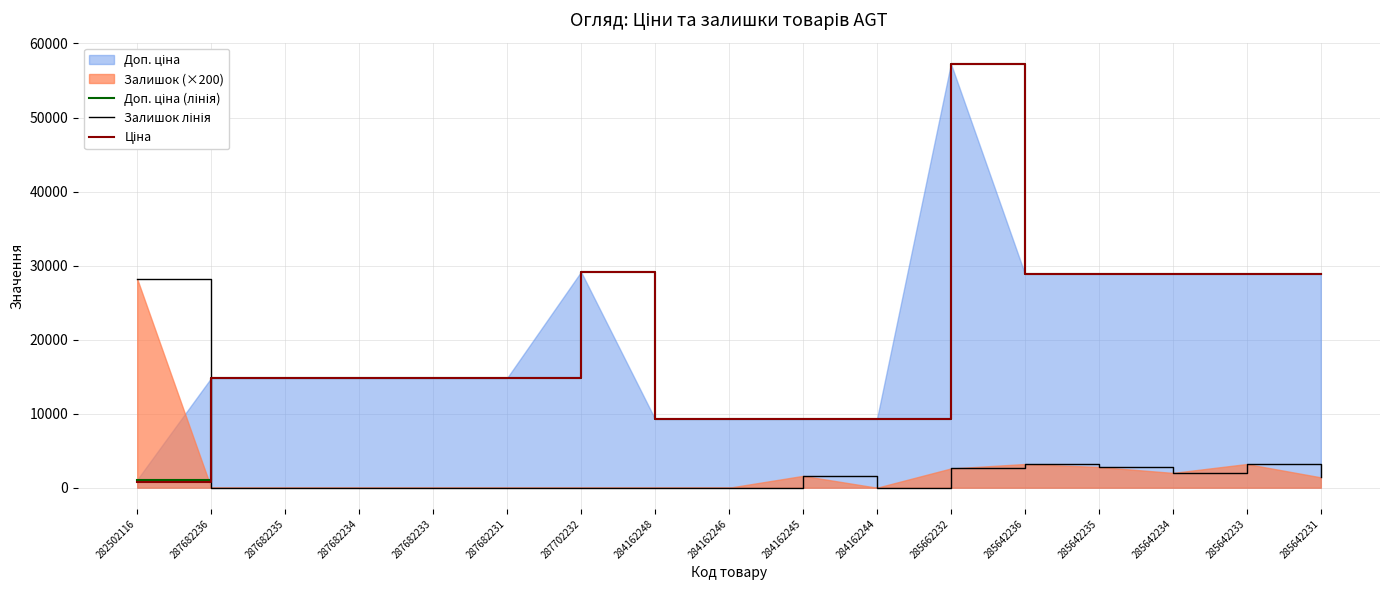

Reading left to right, transcribe all the data shown in this chart.

Доп. ціна (лінія): 282502116=1087.0	287682236=14817.6	287682235=14817.6	287682234=14817.6	287682233=14817.6	287682231=14817.6	287702232=29152.3	284162248=9290.5	284162246=9290.5	284162245=9290.5	284162244=9290.5	285662232=57258.0	285642236=28901.7	285642235=28901.7	285642234=28901.7	285642233=28901.7	285642231=28901.7
Залишок лінія: 282502116=28200.0	287682236=0.0	287682235=0.0	287682234=0.0	287682233=0.0	287682231=0.0	287702232=0.0	284162248=0.0	284162246=0.0	284162245=1600.0	284162244=0.0	285662232=2600.0	285642236=3200.0	285642235=2800.0	285642234=2000.0	285642233=3200.0	285642231=1400.0
Ціна: 282502116=802.1	287682236=14817.6	287682235=14817.6	287682234=14817.6	287682233=14817.6	287682231=14817.6	287702232=29152.3	284162248=9290.5	284162246=9290.5	284162245=9290.5	284162244=9290.5	285662232=57258.0	285642236=28901.7	285642235=28901.7	285642234=28901.7	285642233=28901.7	285642231=28901.7